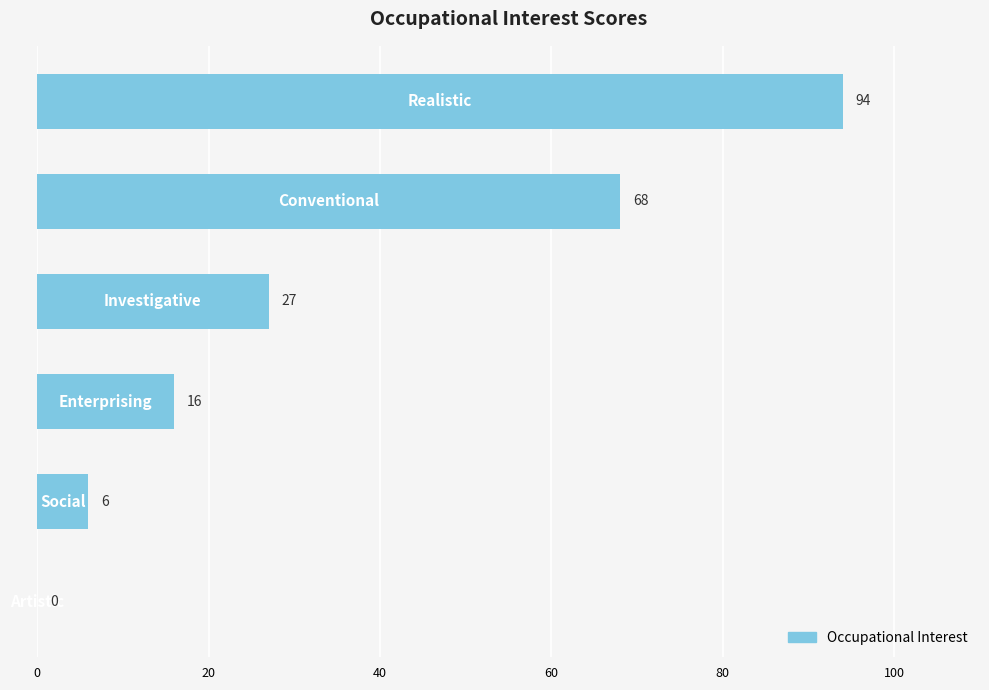

What is the sum of all values?

211